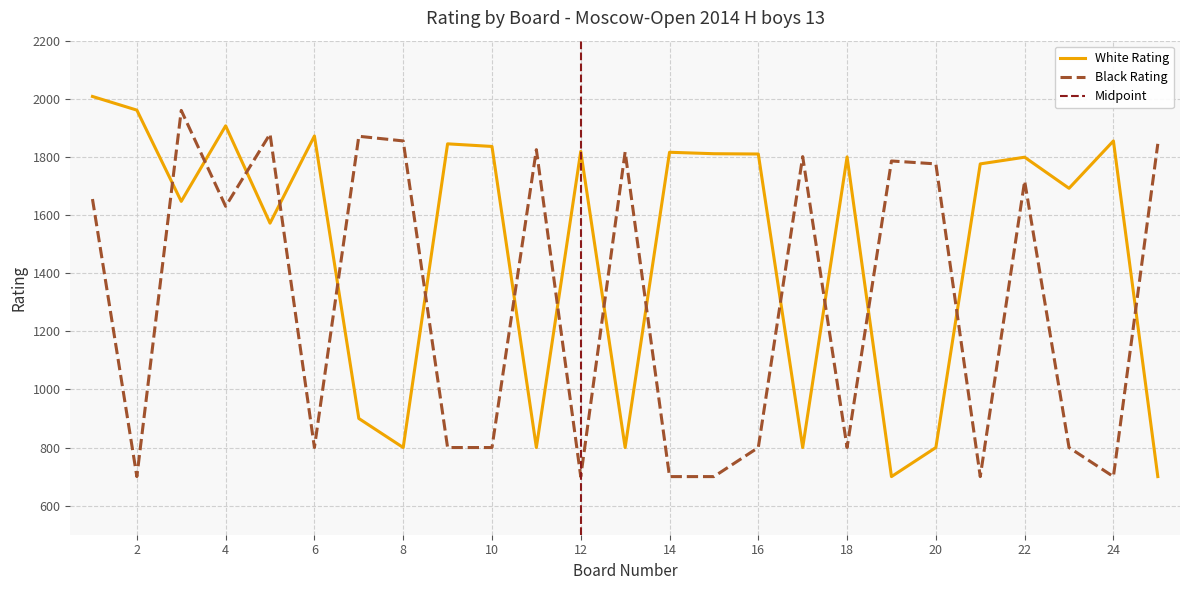

Reading left to right, list all the values displayed in this chart.

White Rating: 2008	1961	1647	1907	1572	1872	900	800	1845	1836	800	1819	800	1816	1811	1810	800	1800	700	800	1776	1799	1692	1855	700
Black Rating: 1655	700	1960	1630	1879	800	1871	1855	800	800	1825	700	1817	700	700	800	1801	800	1786	1776	700	1717	800	700	1845